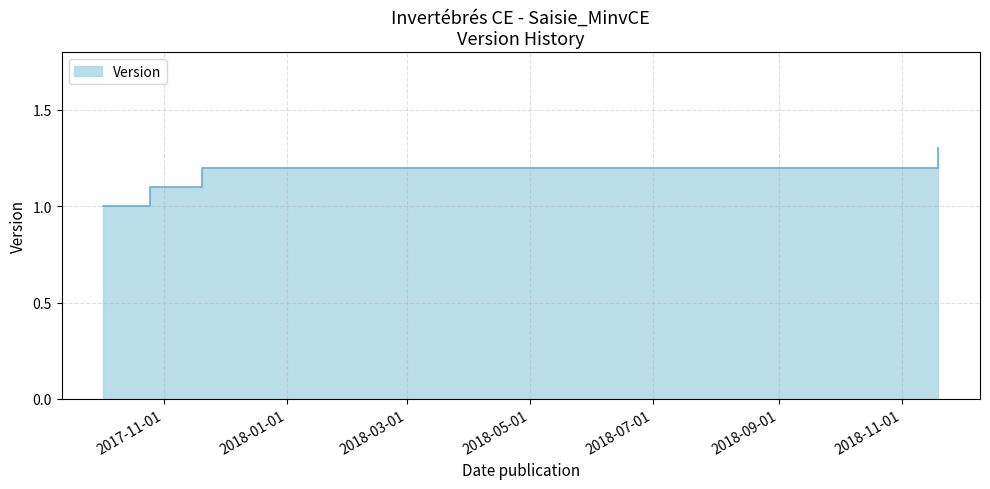

What is the change in value from 2017-10-02 to 2018-11-19?

+0.3